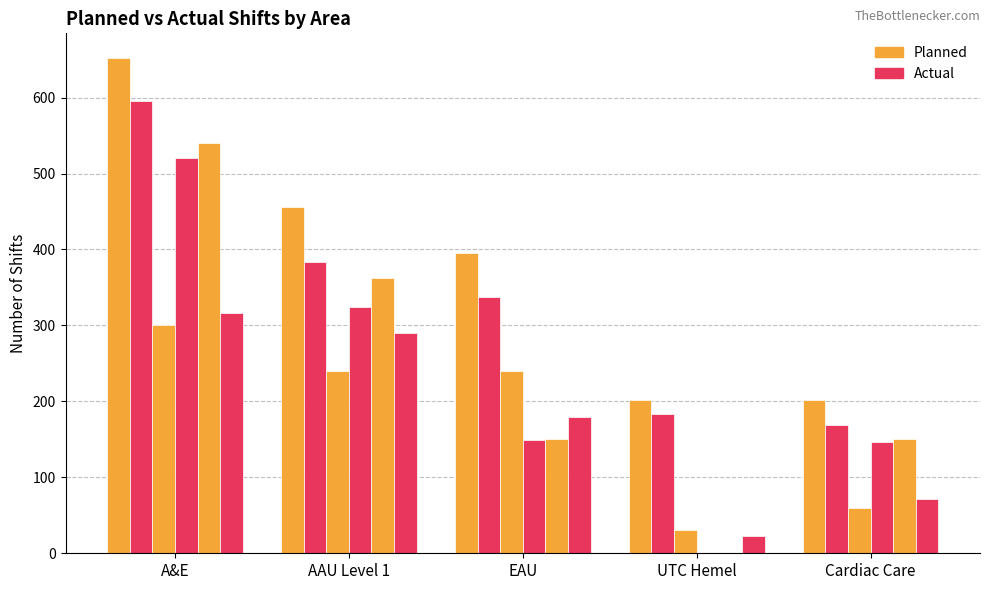

Reading left to right, what are all the values shown in this chart?

Planned Day RN: 652	456	395	202	202
Actual Day RN: 596	384	338	184	169
Planned Day HCA: 300	240	240	30	60
Actual Night RN: 521	324	149	0	147
Planned Night RN: 540	362	150	0	150
Actual Day HCA: 316	290	180	23	71